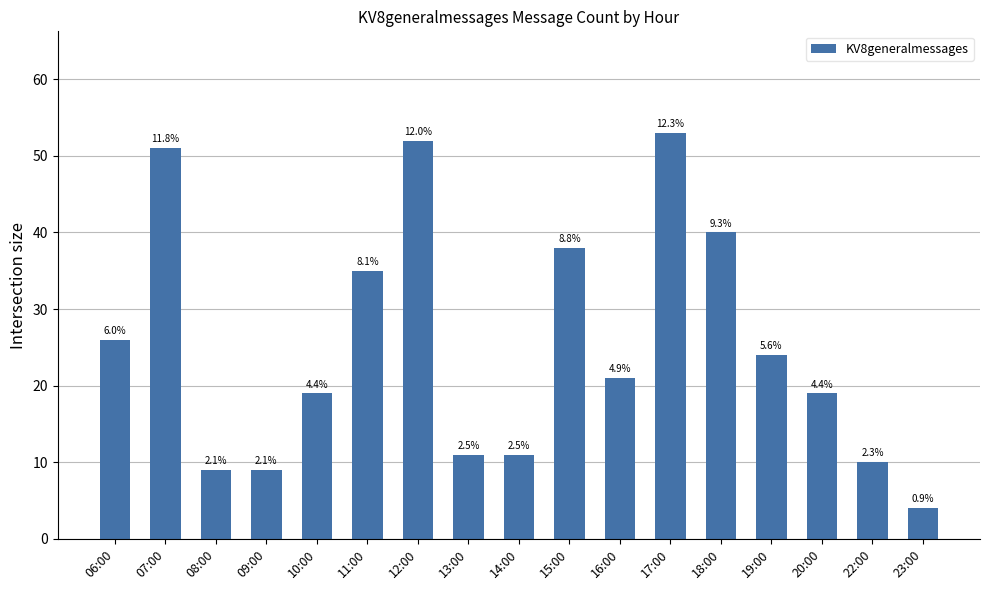

Approximately how many times larger is the value at 19:00 compared to 16:00?

1.1